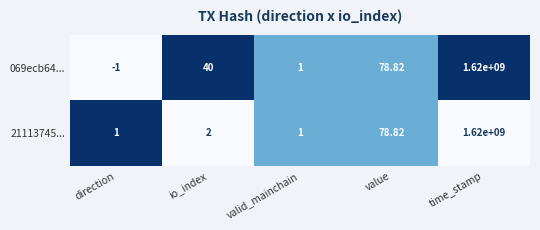

What is the difference between the highest and lowest values at direction?

2.0